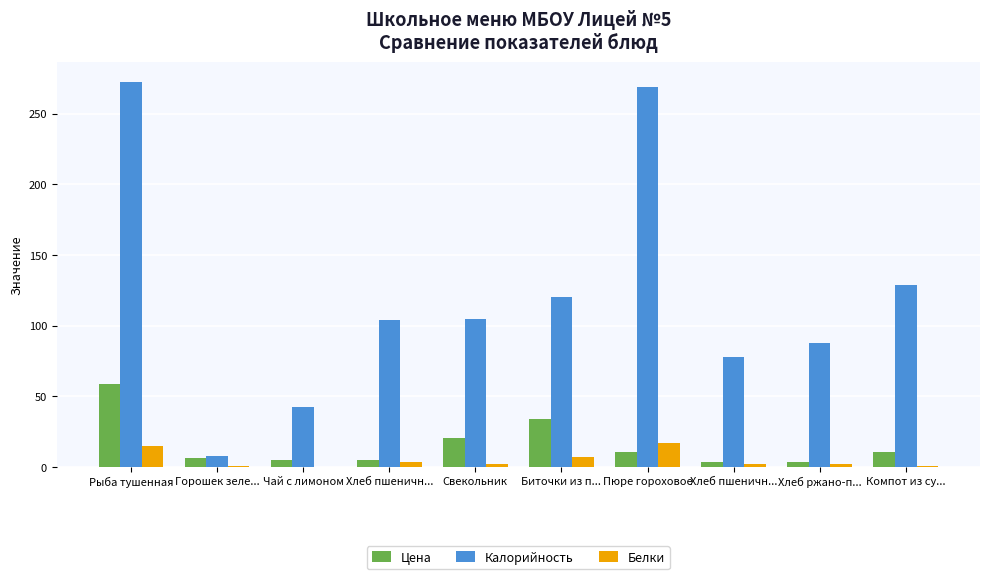

Reading left to right, transcribe all the data shown in this chart.

Цена: 58.9	6.3	4.6	4.9	20.7	33.6	10.5	3.3	3.4	10.5
Калорийность: 272.6	8.0	42.3	104.0	104.7	120.1	269.2	78.0	88.0	128.6
Белки: 15.1	0.6	0.1	3.2	2.1	7.0	17.2	2.4	2.4	0.4